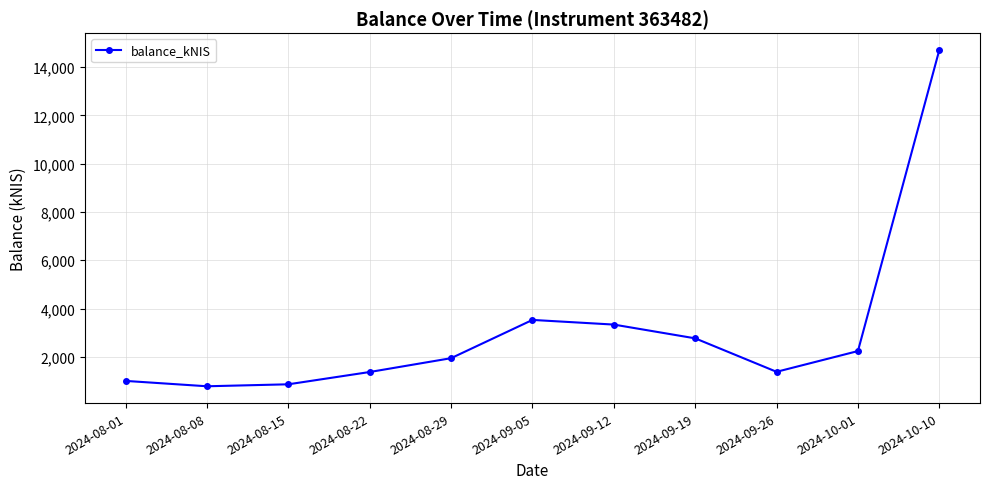

How many points are lower than both their immediate neighbors (excluding endpoints)?

2